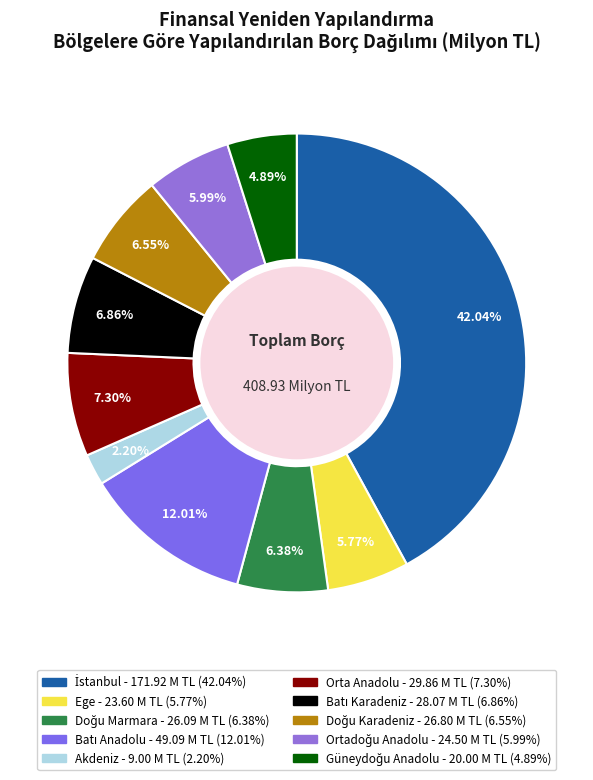

Rank the categories by value from highest to lowest.

İstanbul, Batı Anadolu, Orta Anadolu, Batı Karadeniz, Doğu Karadeniz, Doğu Marmara, Ortadoğu Anadolu, Ege, Güneydoğu Anadolu, Akdeniz